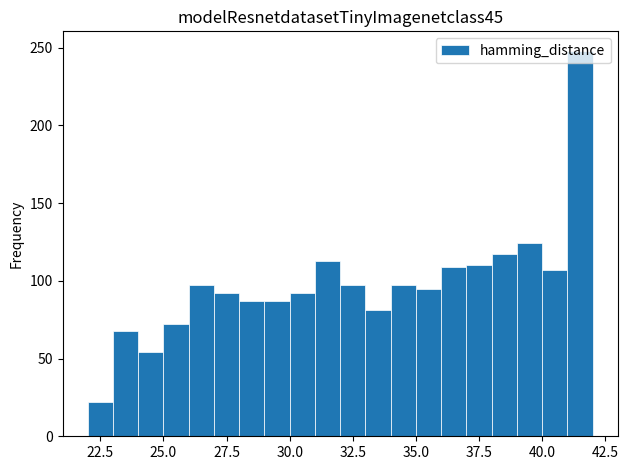

Read against the x-axis, roughly where is the centre of the tallest bar?

41.5